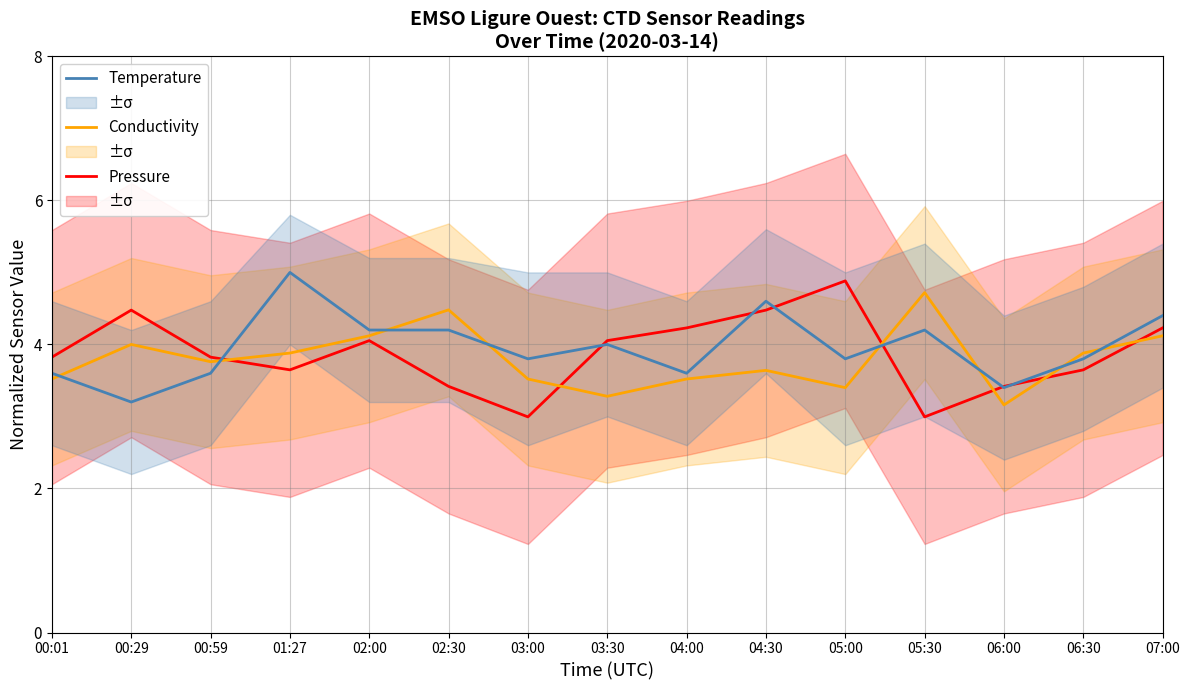

What is the difference between the highest and lowest values at 02:30?

1.1